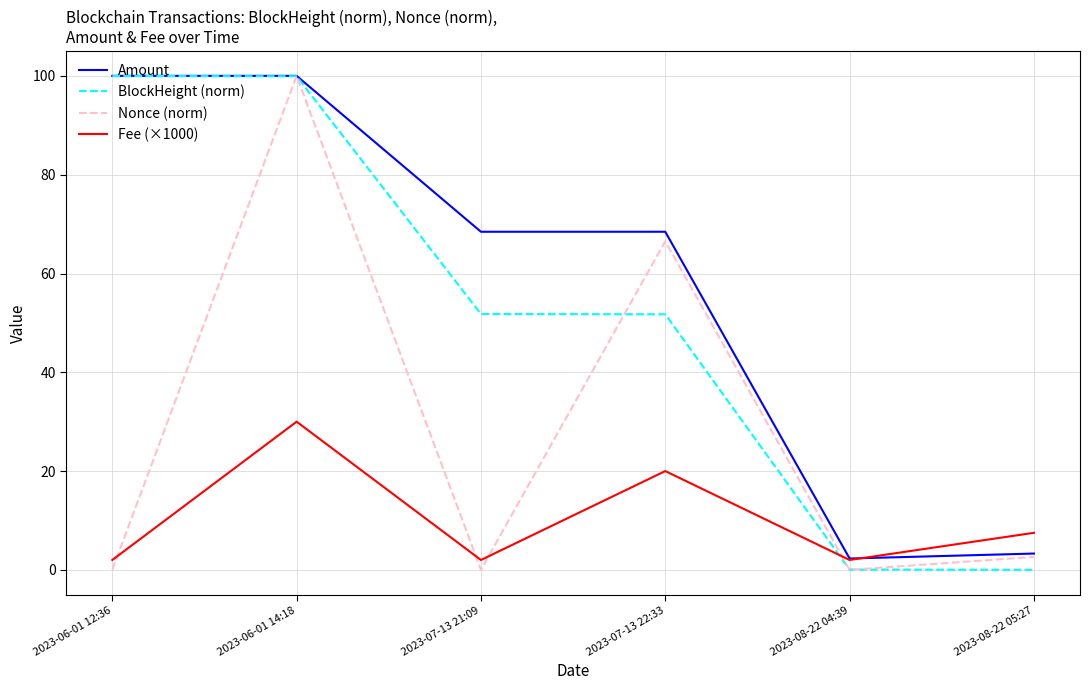

True or false: BlockHeight (norm) has a value of 51.7 at 2023-07-13 22:33.

True